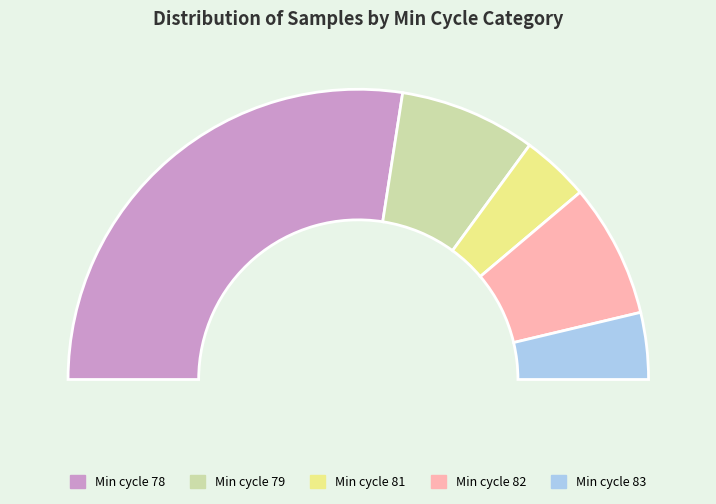

Which category has the biggest portion of the pie?

78